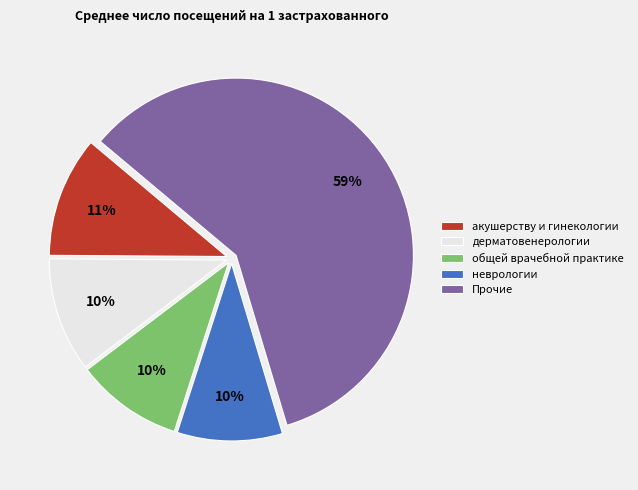

Combined, do дерматовенерологии and акушерству и гинекологии account for over 50%?

No